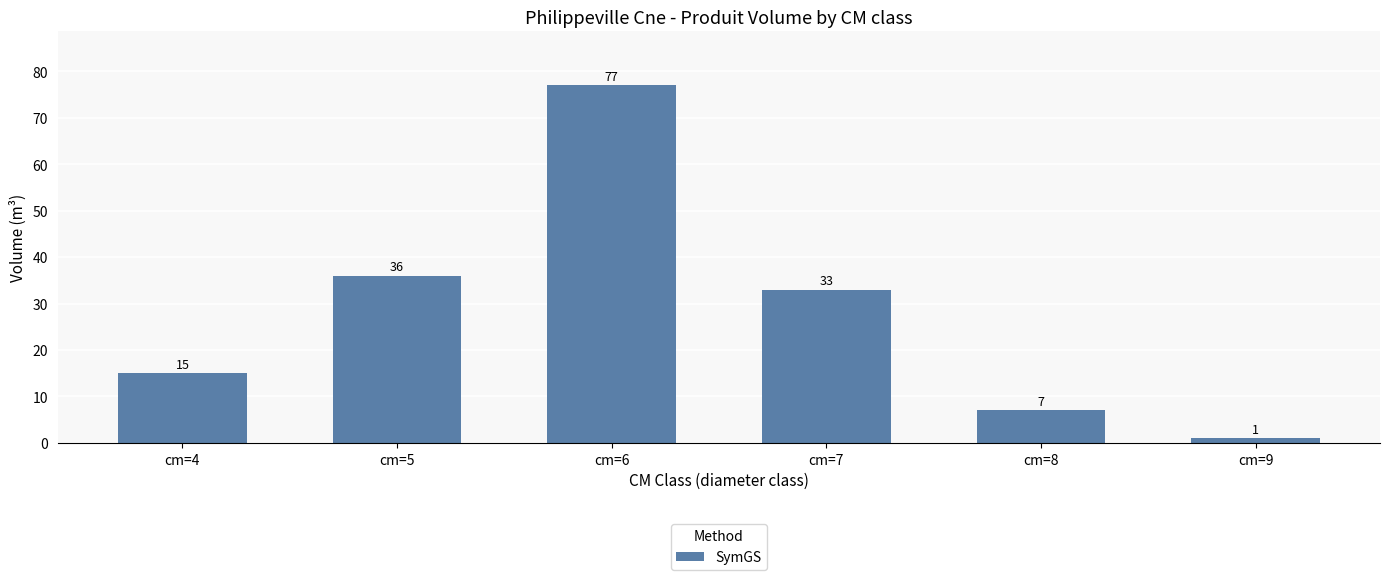

Does the chart contain any negative values?

No